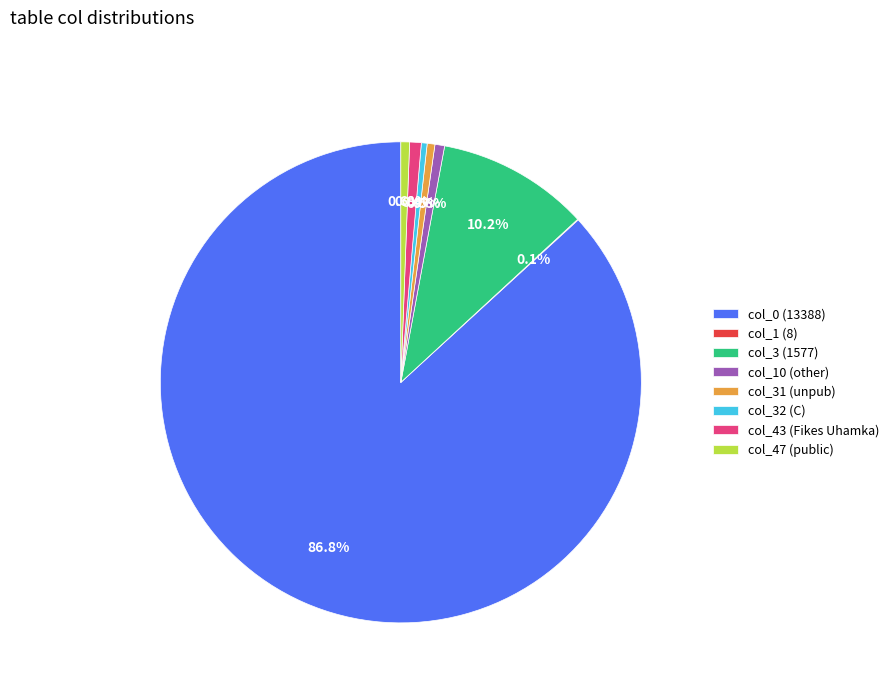

Do col_3 (1577) and col_31 (unpub) together represent more than half of the pie?

No